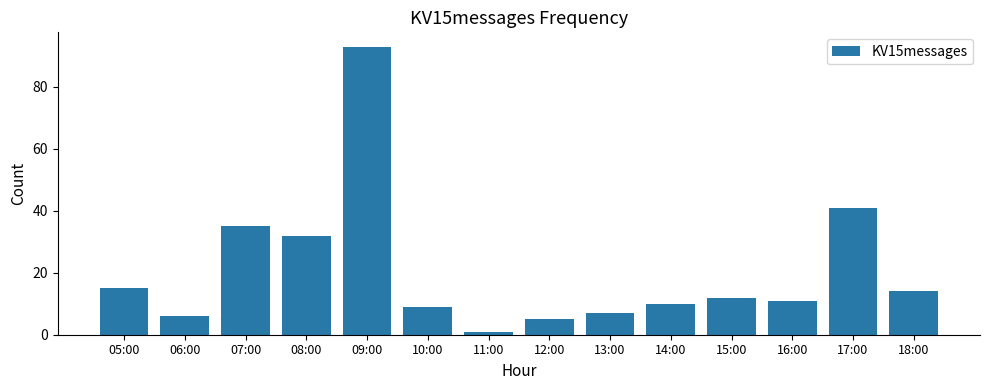

How many bars are there in total?

14